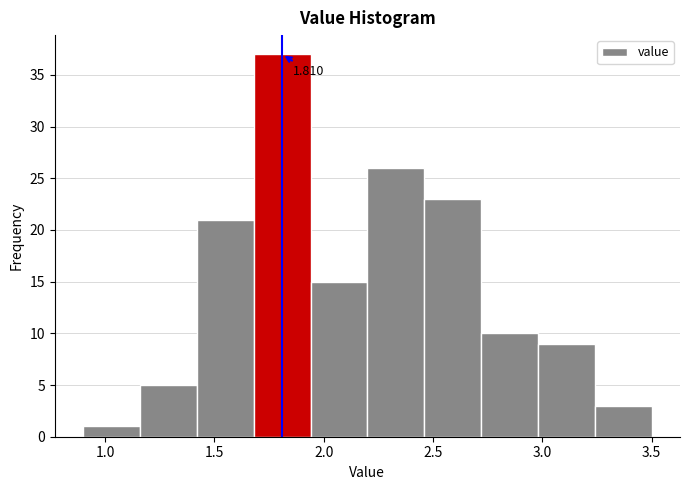

Over which range of the x-axis is the bar tallest?

1.68 to 1.94